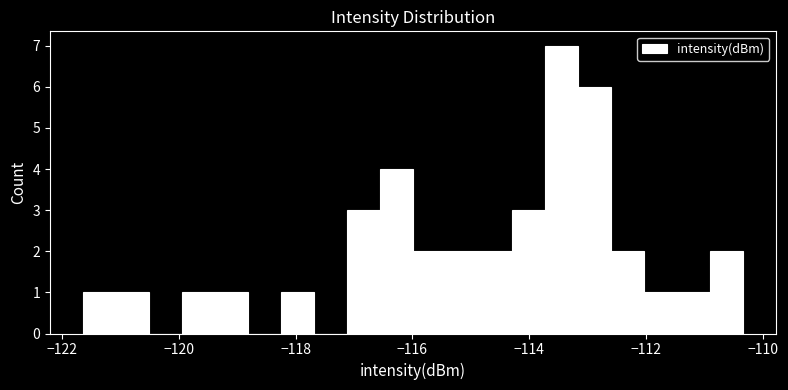

Read against the x-axis, roughly where is the centre of the tallest bar?

-113.4